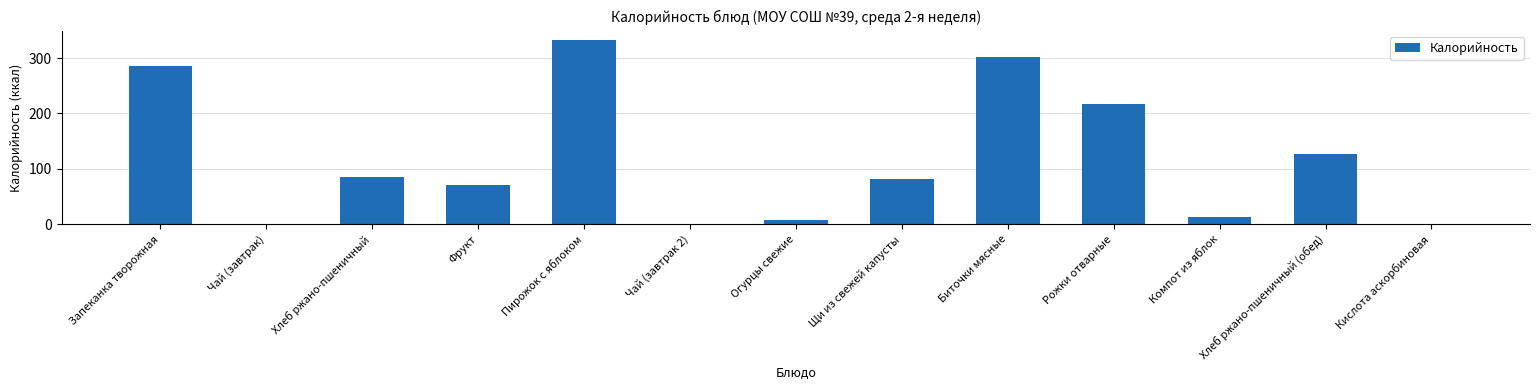

Which label corresponds to the largest value in the chart?

Пирожок с яблоком